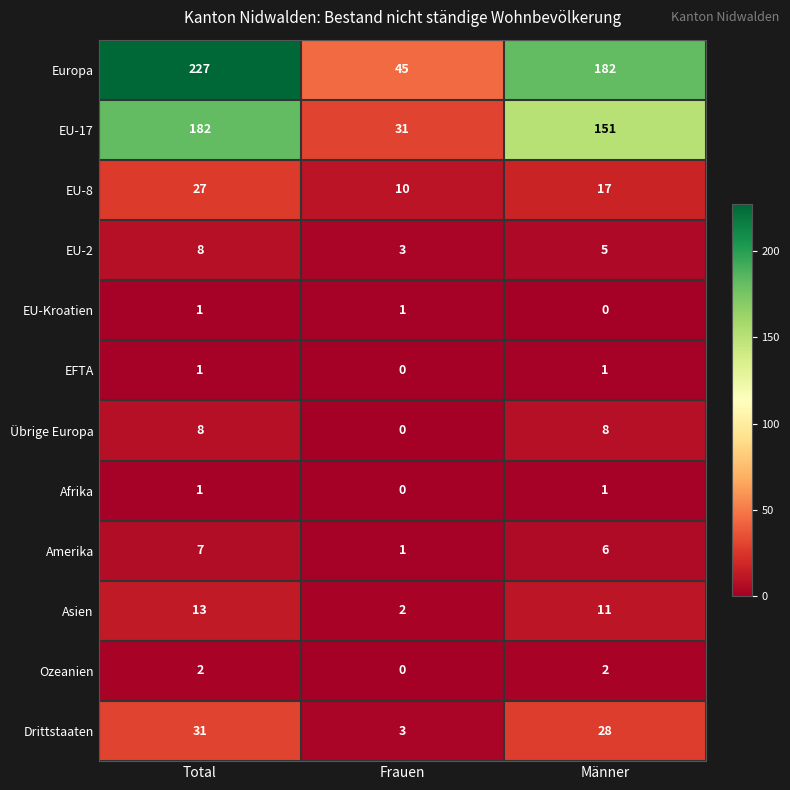

List the labels in order of EU-17 value, smallest first.

Frauen, Männer, Total